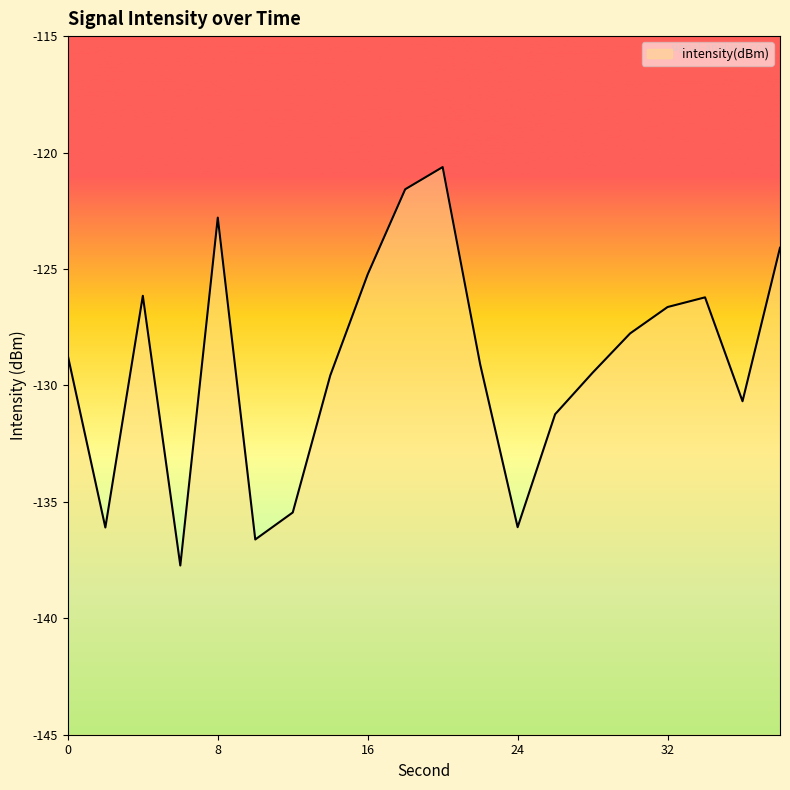

What is the minimum value shown in the chart?

-137.7